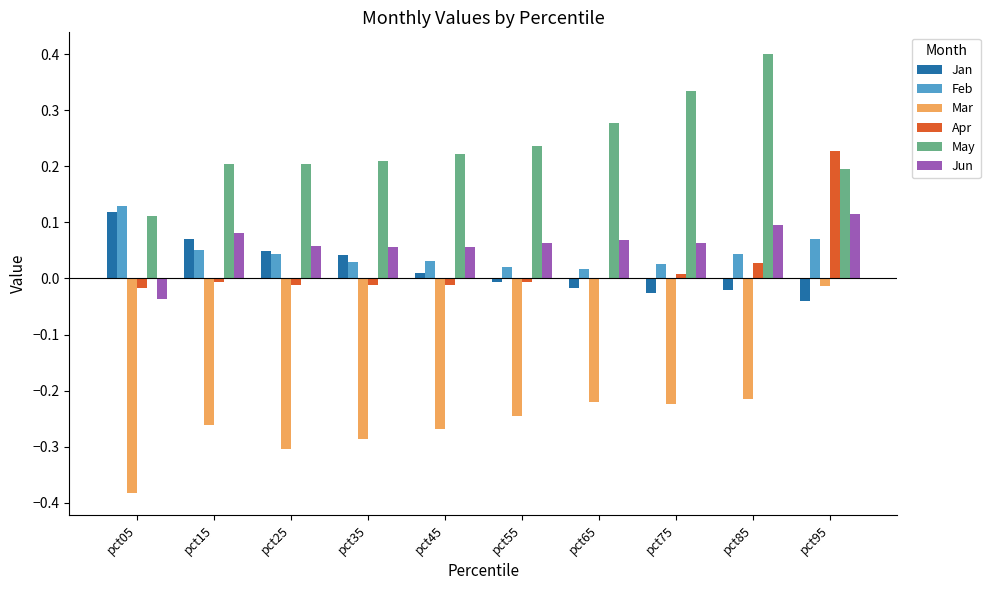

What is the greatest value displayed?

0.4